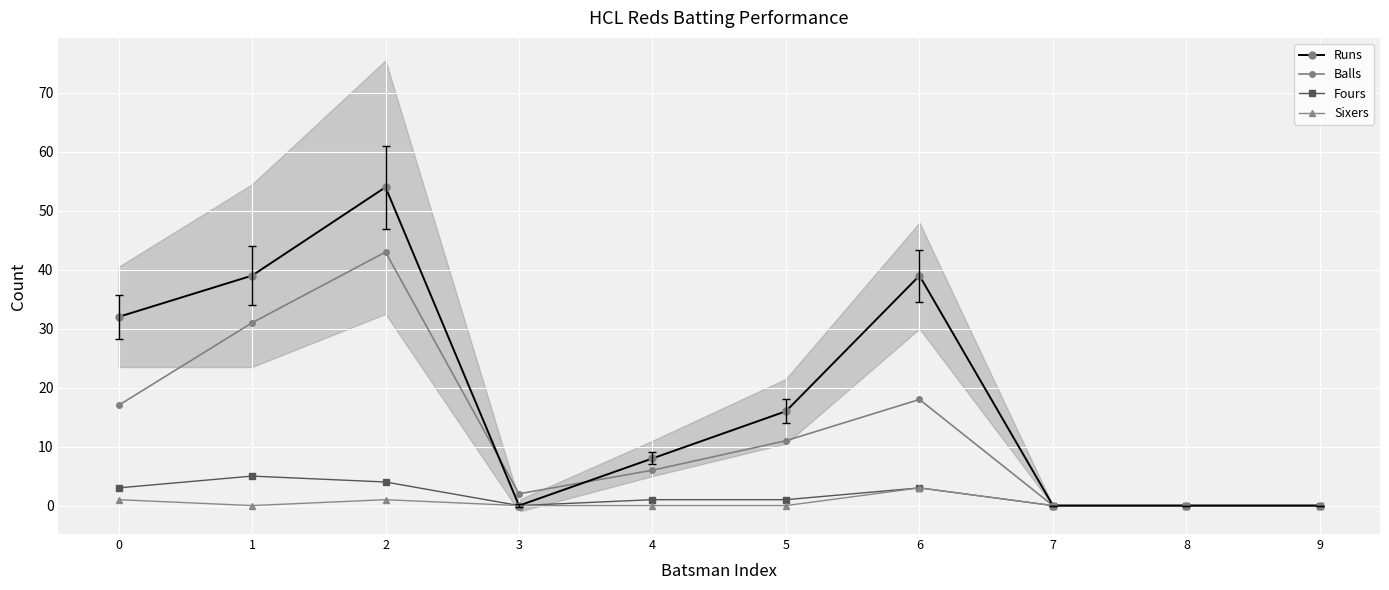

How many intersections are there between Balls and Runs?

2